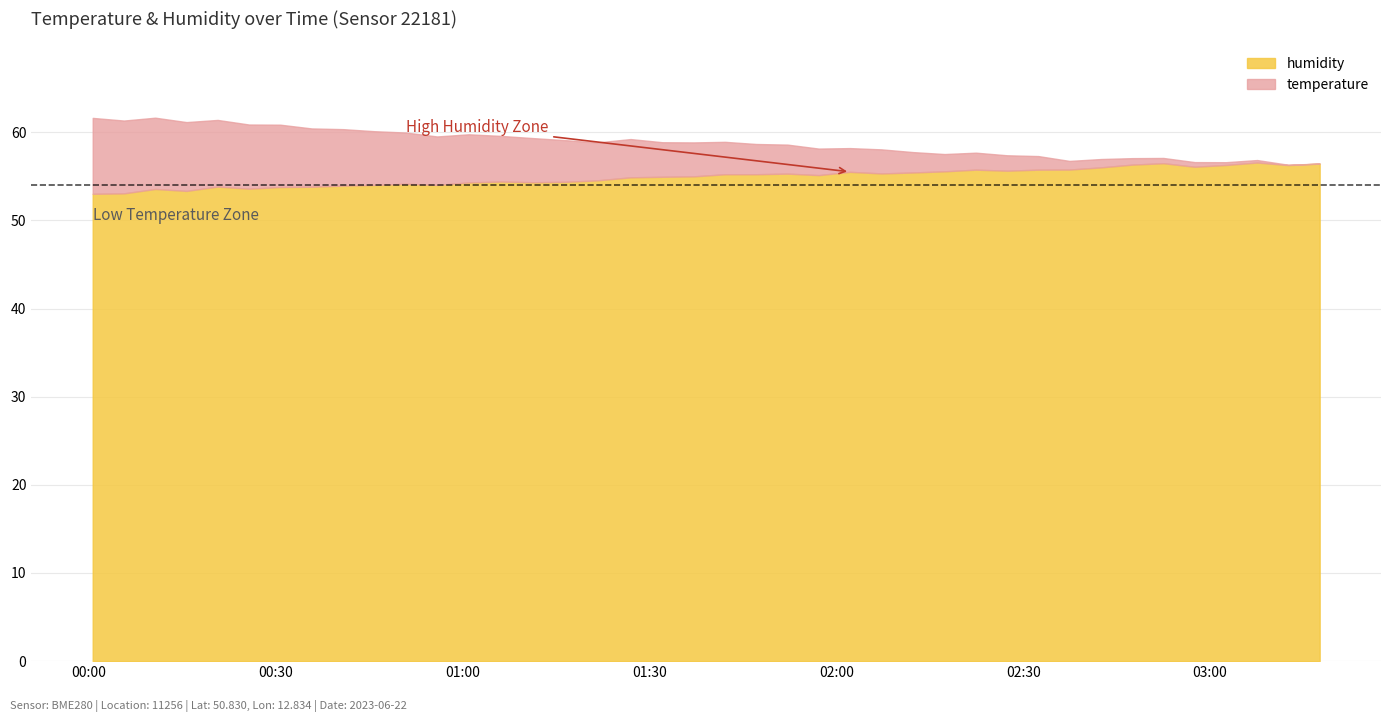

What is the lowest value of the humidity series?

53.0